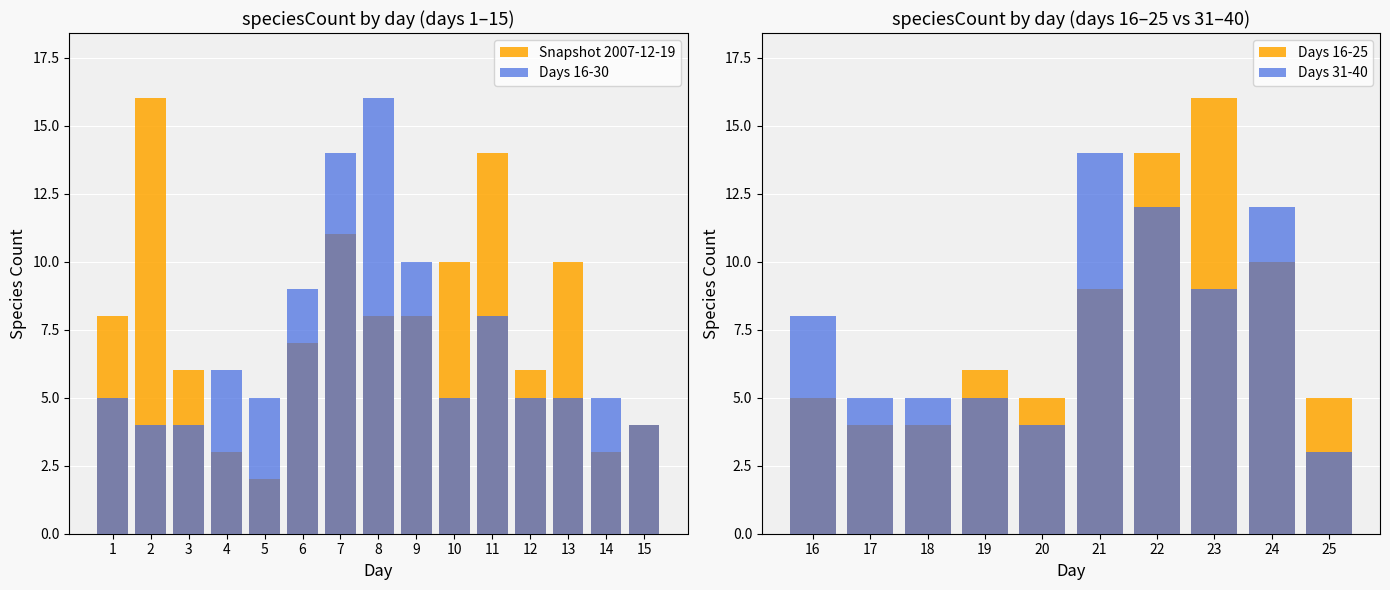

What is the value of the Days 16-30 bar at the 13th from the left?

5